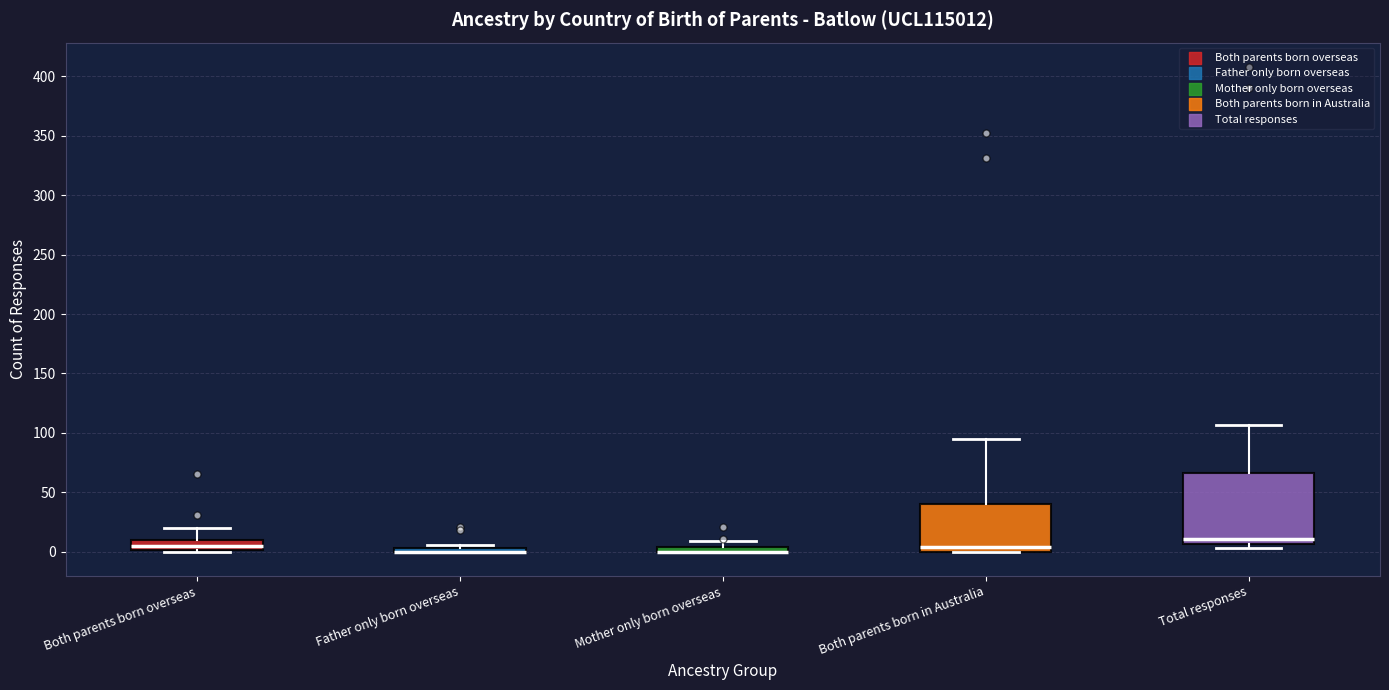

Comparing the boxes themselves (not the whiskers), which one is the tallest?

Total responses